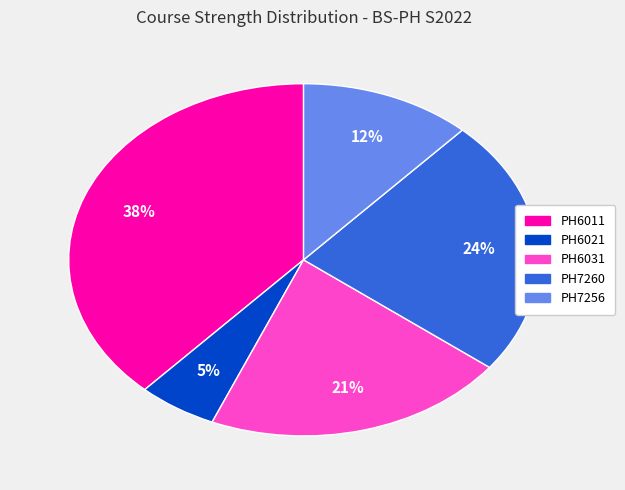

Do PH6021 and PH6031 together represent more than half of the pie?

No